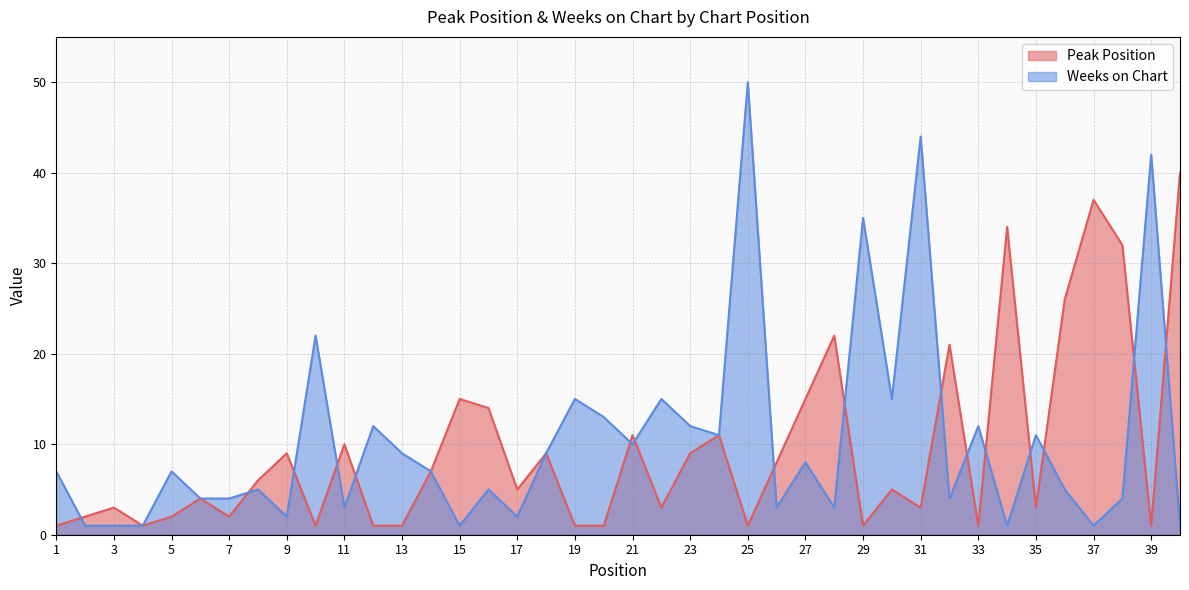

Reading left to right, what are all the values shown in this chart?

Peak Position: 1	2	3	1	2	4	2	6	9	1	10	1	1	7	15	14	5	9	1	1	11	3	9	11	1	8	15	22	1	5	3	21	1	34	3	26	37	32	1	40
Weeks on Chart: 7	1	1	1	7	4	4	5	2	22	3	12	9	7	1	5	2	9	15	13	10	15	12	11	50	3	8	3	35	15	44	4	12	1	11	5	1	4	42	1